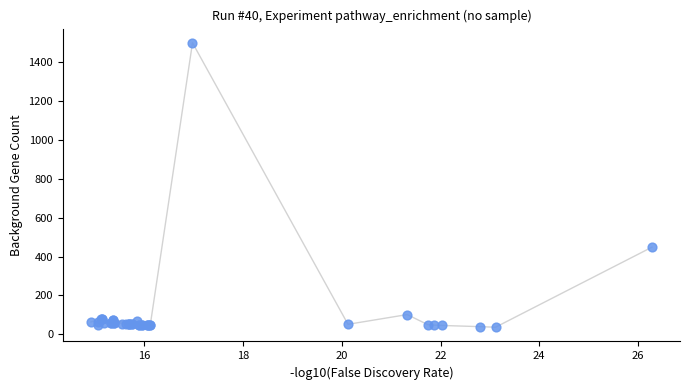

What Y value in the scatter plot is closest to 767?

448